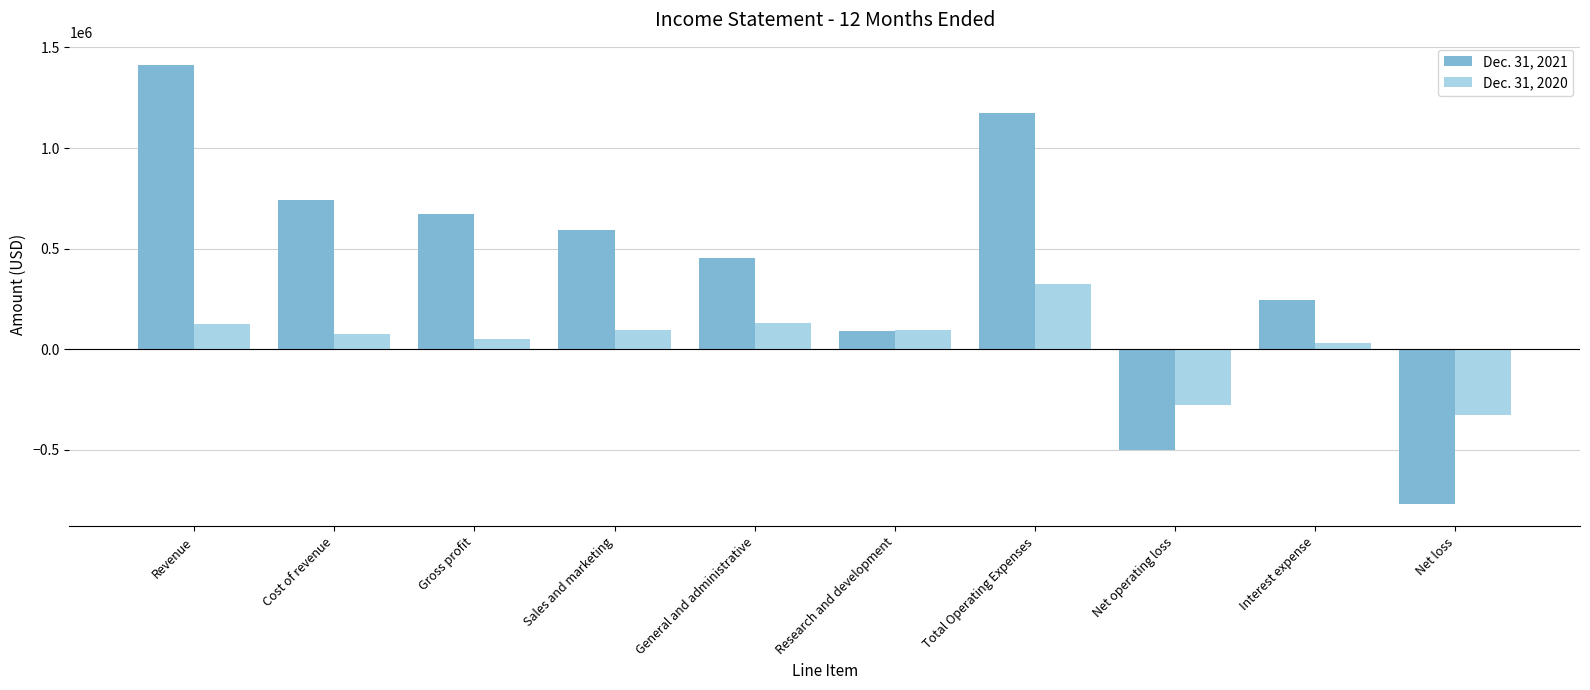

True or false: Dec. 31, 2021 has a value of 223650 at Sales and marketing.

False